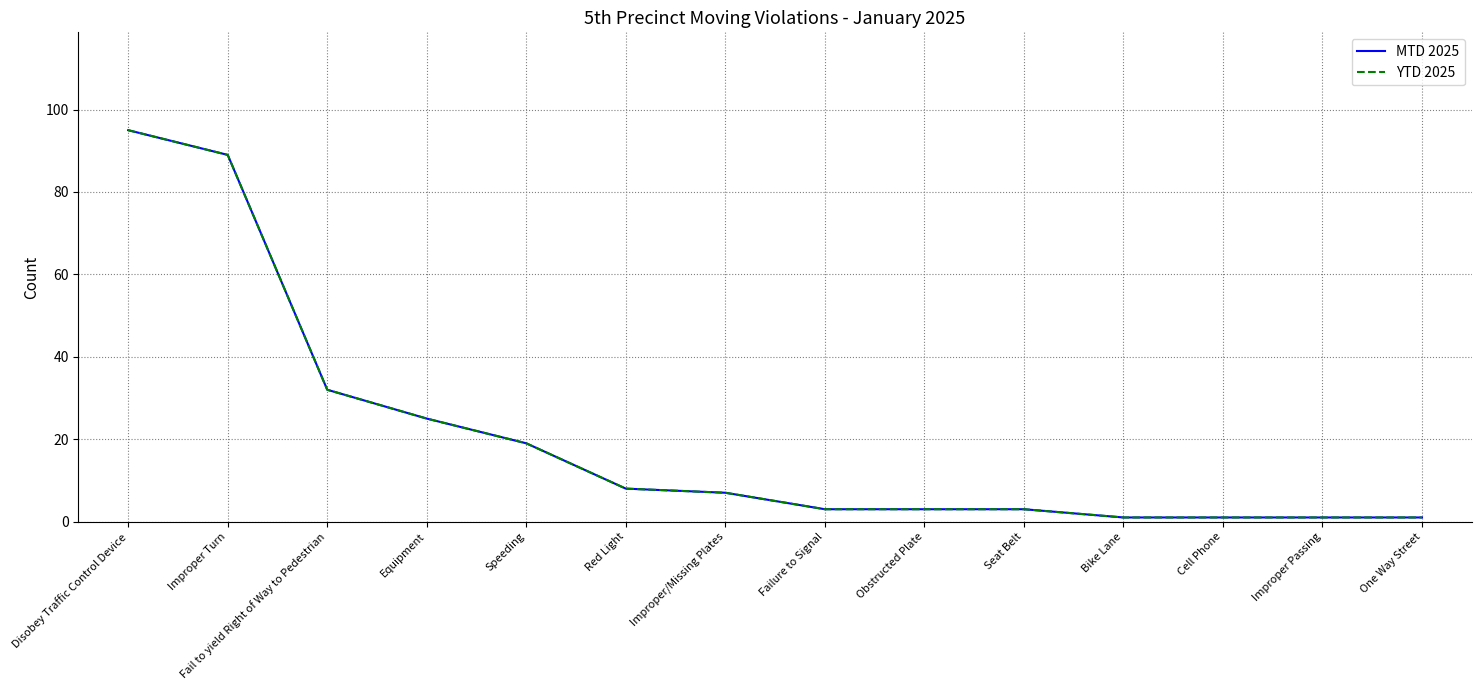

At which label does YTD 2025 first exceed 7?

Disobey Traffic Control Device